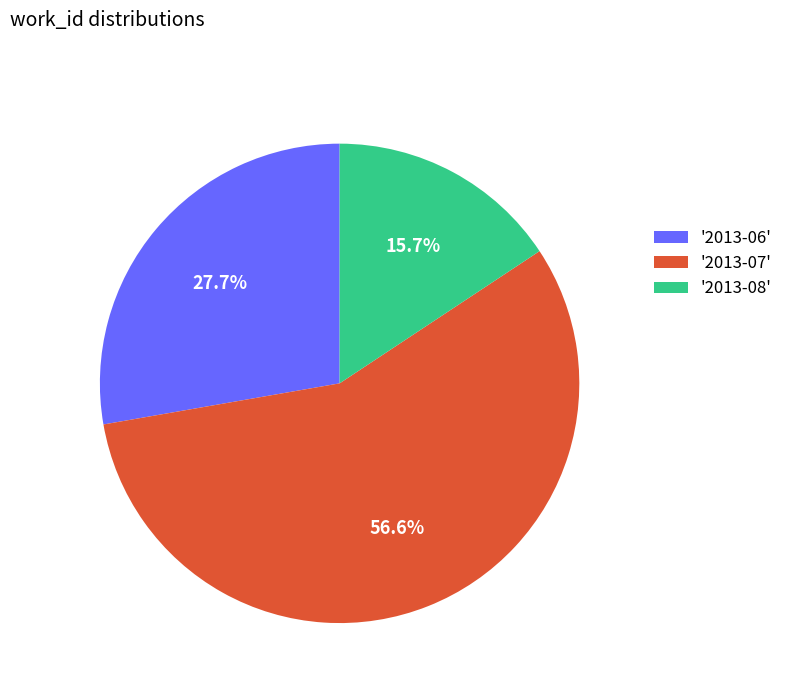

How many slices are in this pie chart?

3